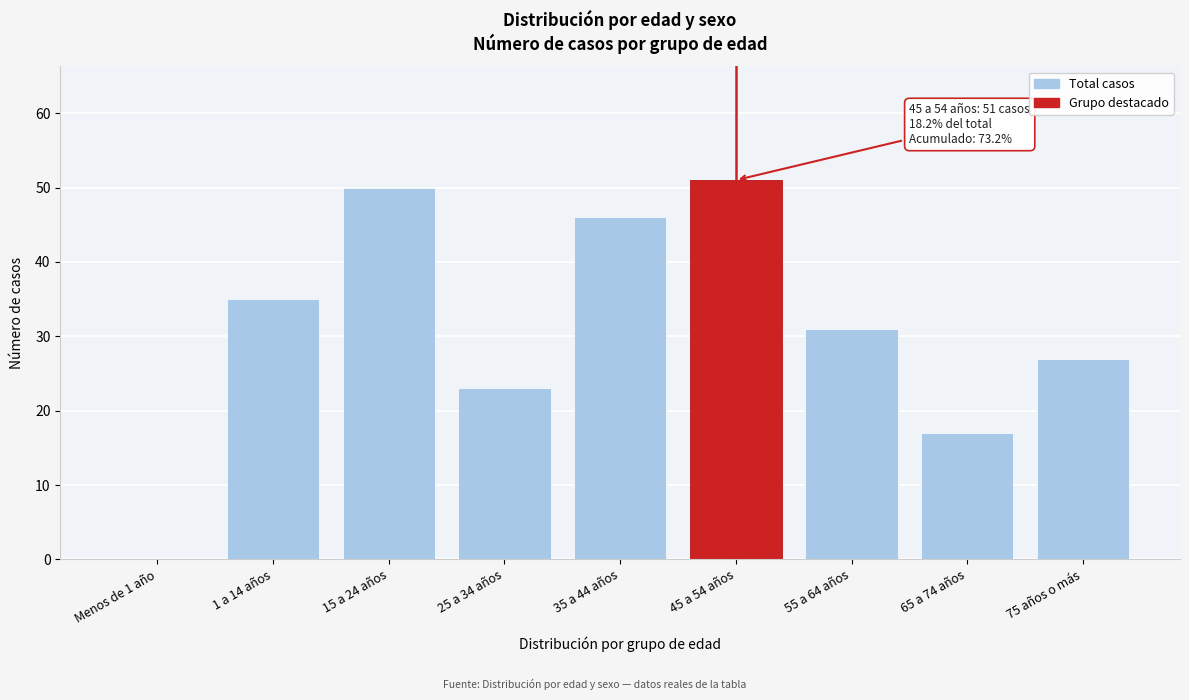

Reading left to right, what are all the values shown in this chart?

Menos de 1 año=0	1 a 14 años=35	15 a 24 años=50	25 a 34 años=23	35 a 44 años=46	45 a 54 años=51	55 a 64 años=31	65 a 74 años=17	75 años o más=27